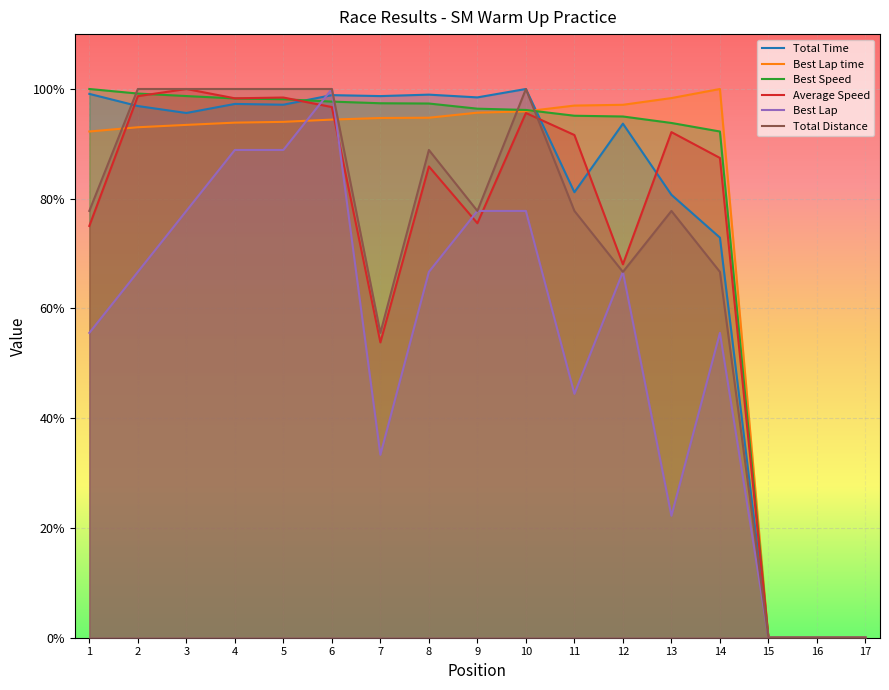

Which series has the widest spread of values?

Total Time